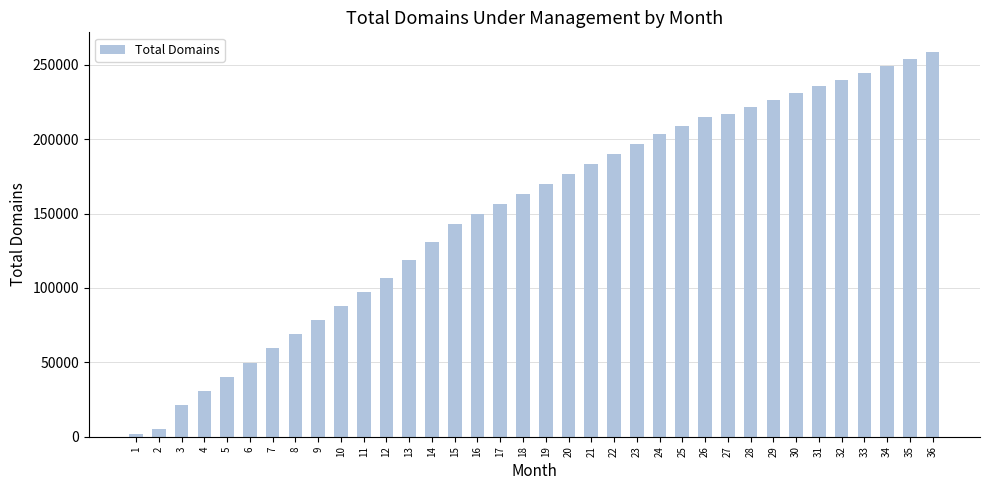

Which label corresponds to the largest value in the chart?

36